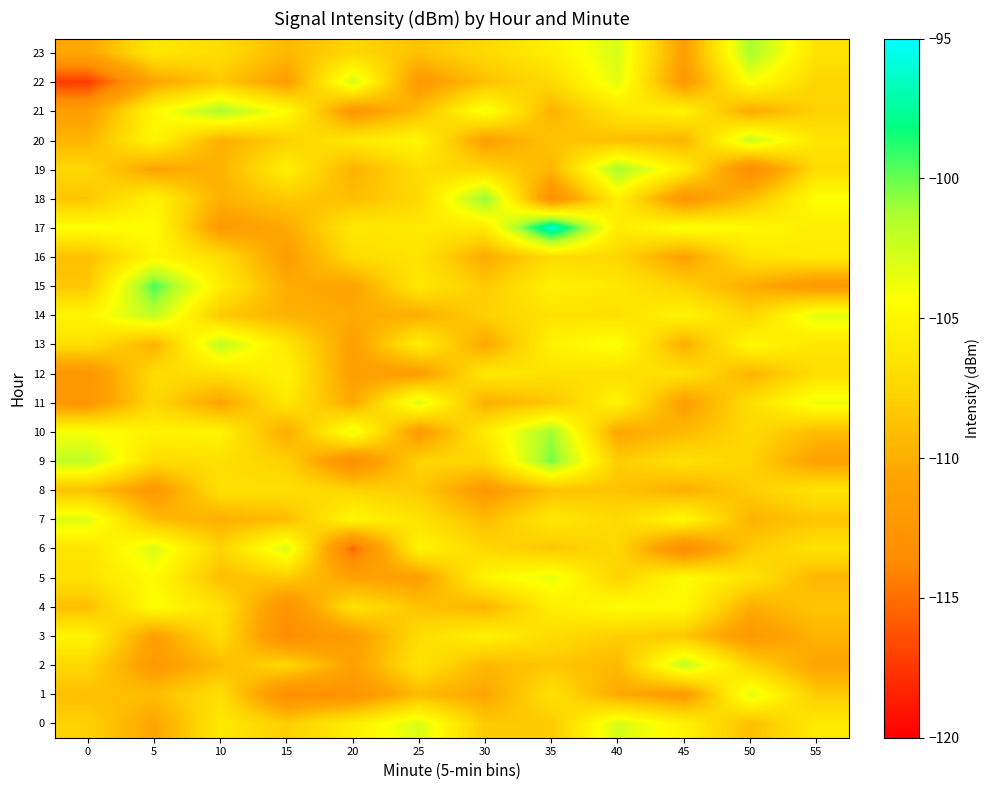

What is the greatest value displayed?

-96.0